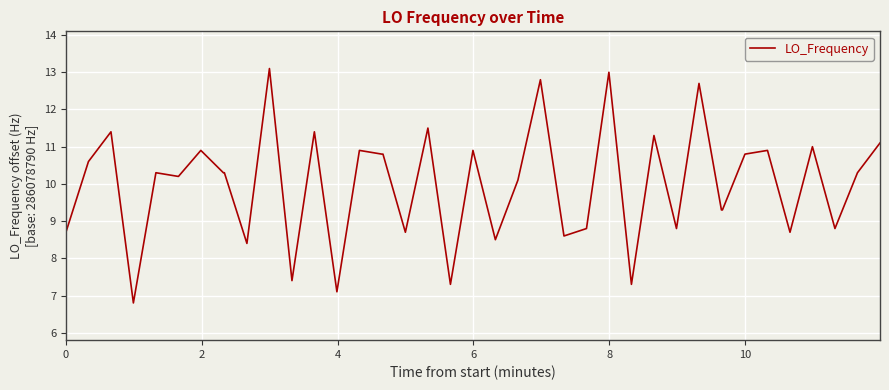

What is the maximum value shown in the chart?

13.1